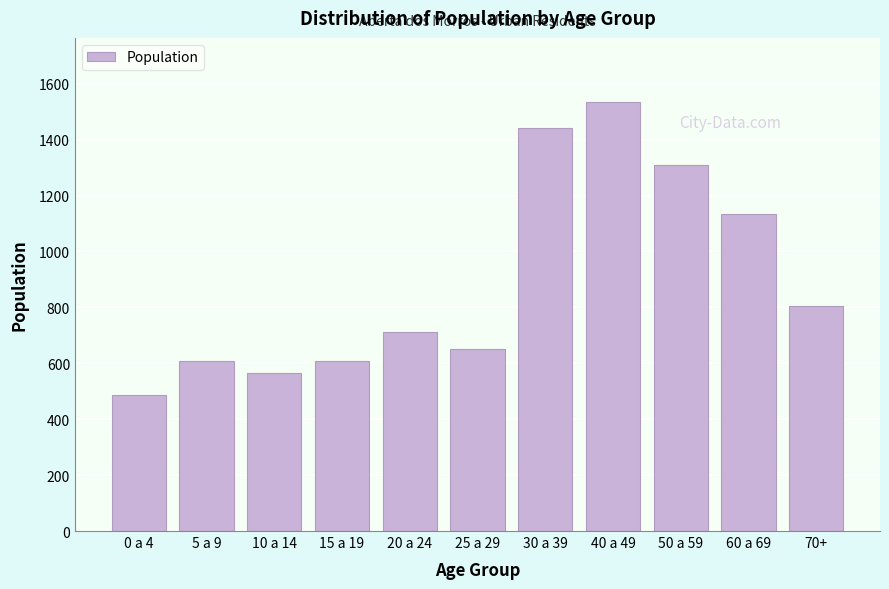

What is the value of the 8th bar from the left?

1534